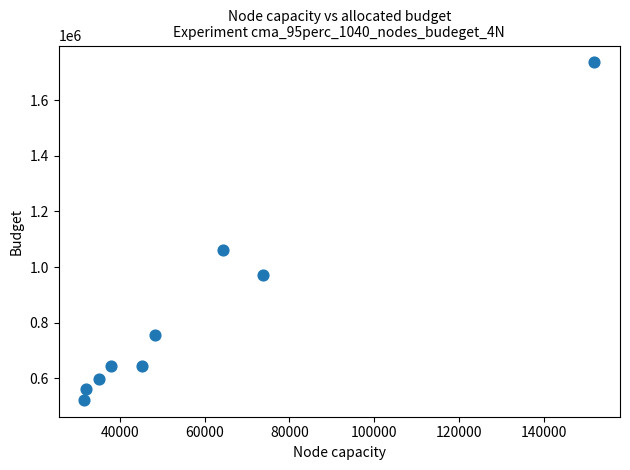

What Y value in the scatter plot is closest to 1129132?

1062520